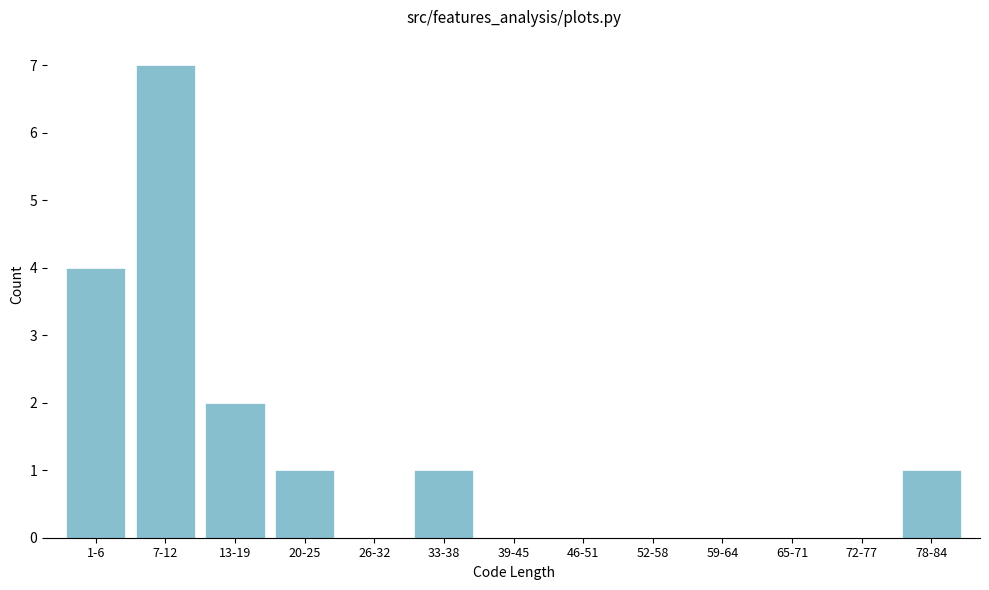

Reading left to right, list all the values displayed in this chart.

1-6=4	7-12=7	13-19=2	20-25=1	26-32=0	33-38=1	39-45=0	46-51=0	52-58=0	59-64=0	65-71=0	72-77=0	78-84=1